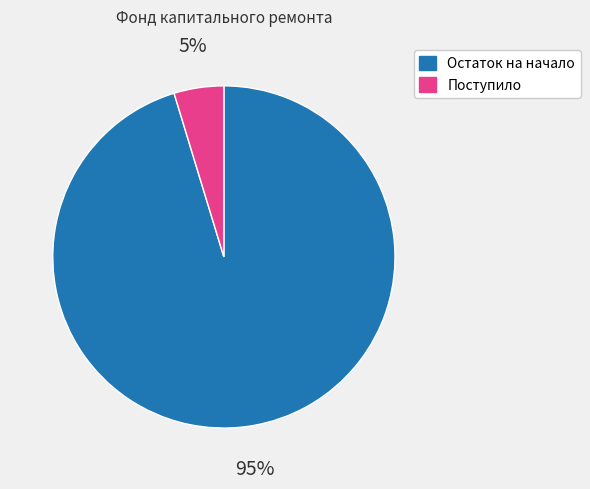

To the nearest percent, what is the average slice percentage?

50%